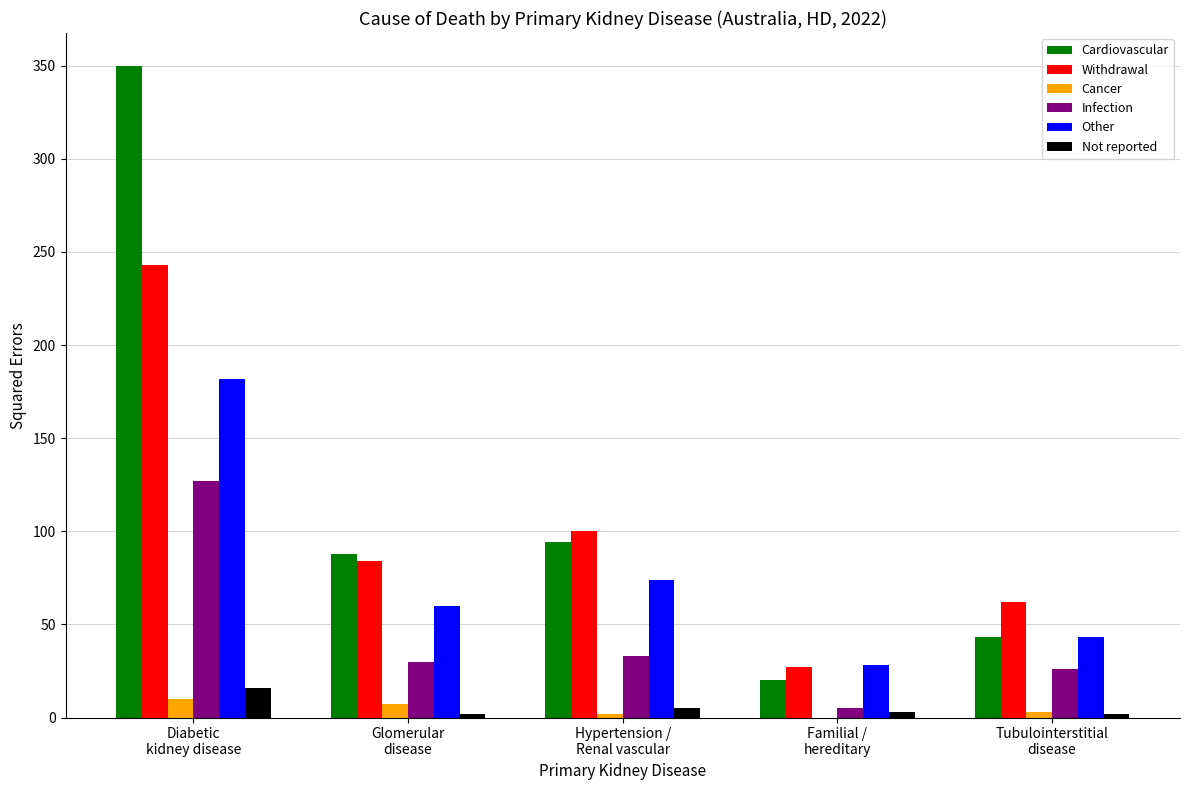

Is it true that Other equals 43 at Tubulointerstitial
disease?

True